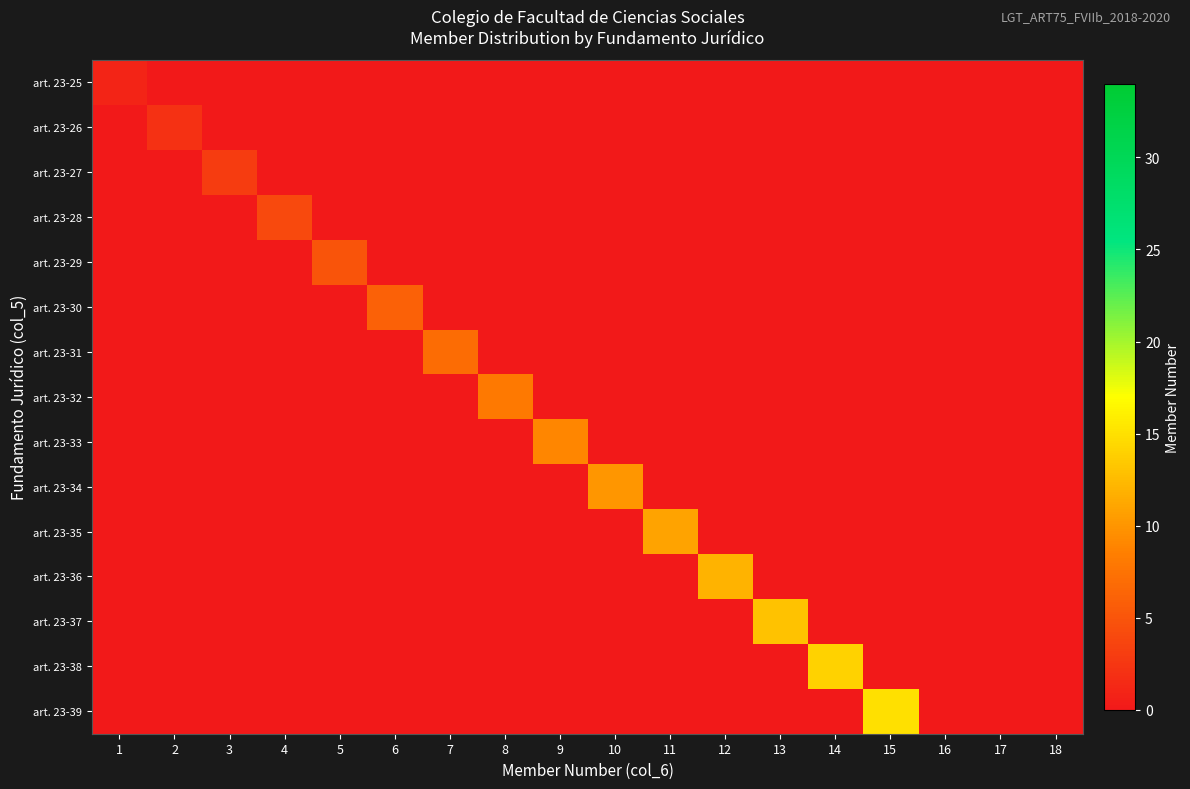

Count the number of categories in the chart.

18